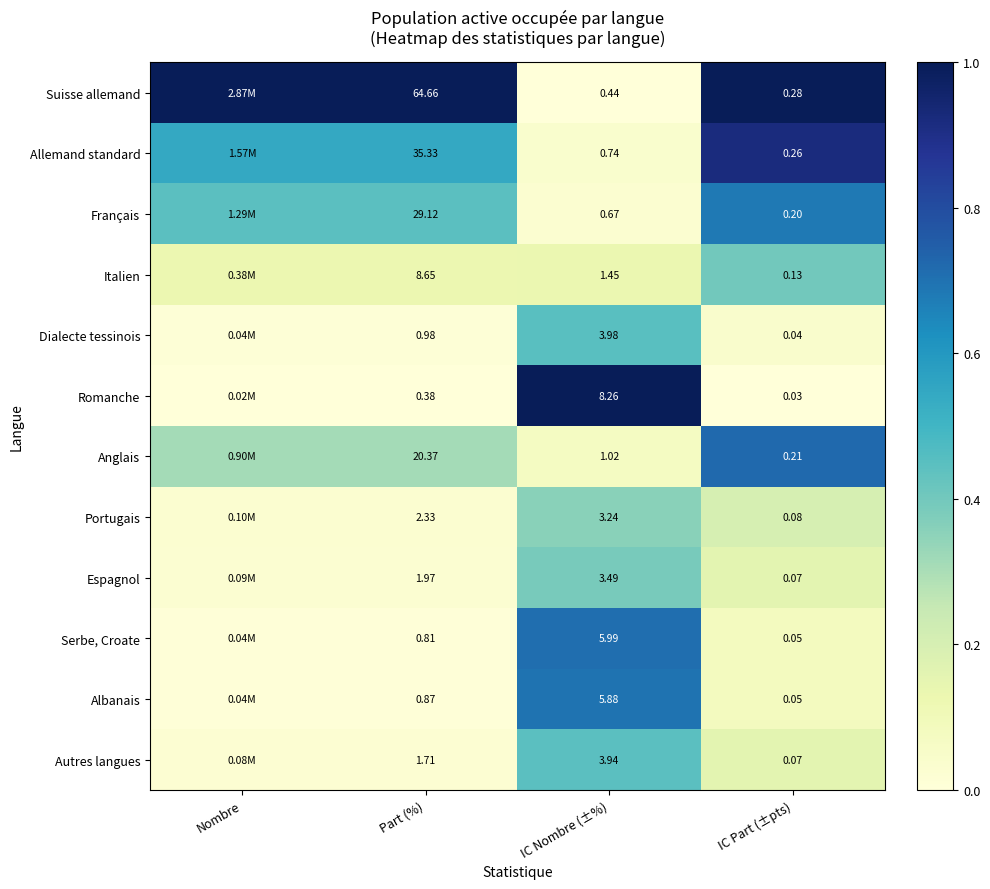

Between IC Nombre (±%) and IC Part (±pts), which series saw the biggest shift?

Romanche